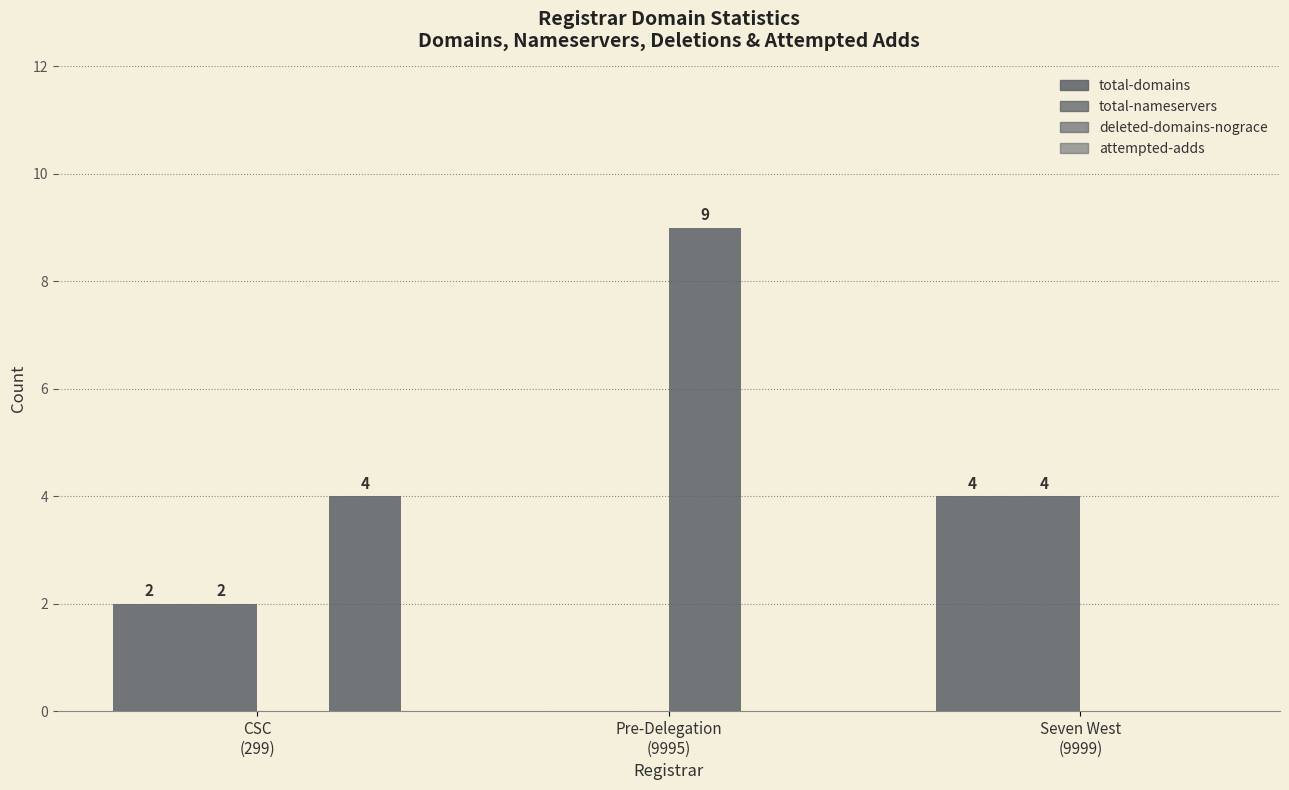

Are the bars grouped side by side (vs. stacked)?

Yes